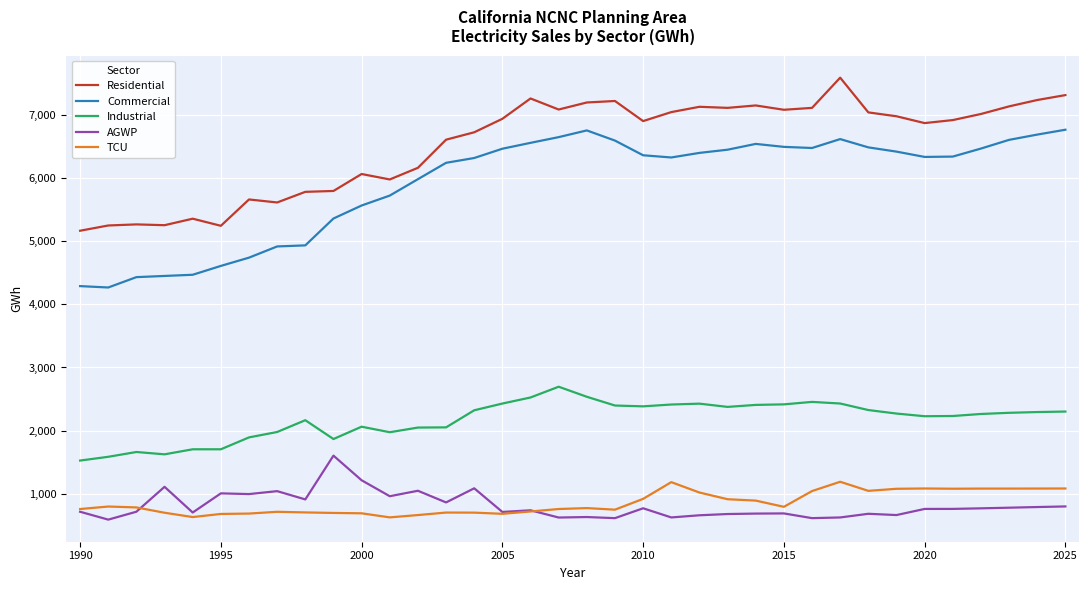

What is the difference between the maximum and minimum values in the TCU series?

564.8